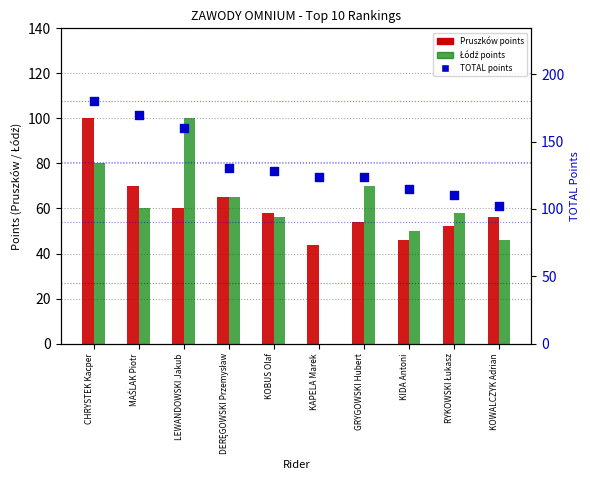

Which series contains the lowest Y value?

Łódź